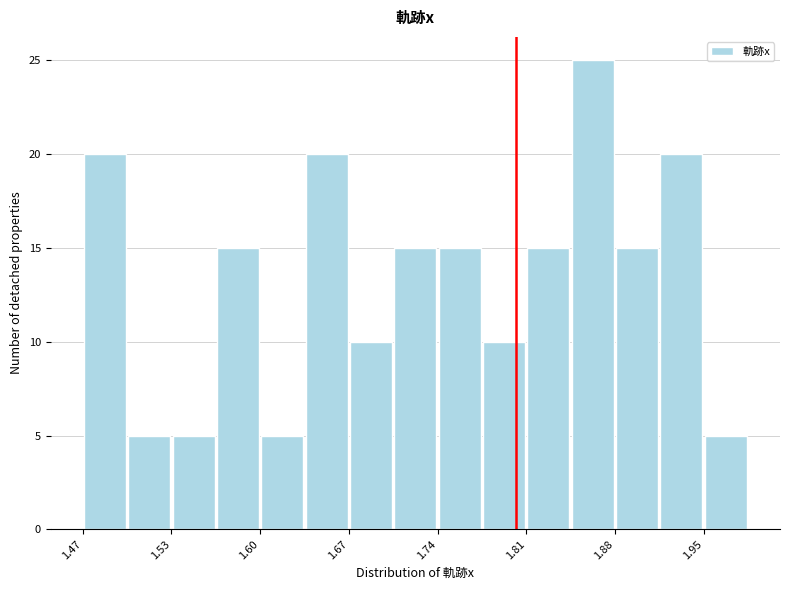

Read against the x-axis, roughly where is the centre of the tallest bar?

1.86